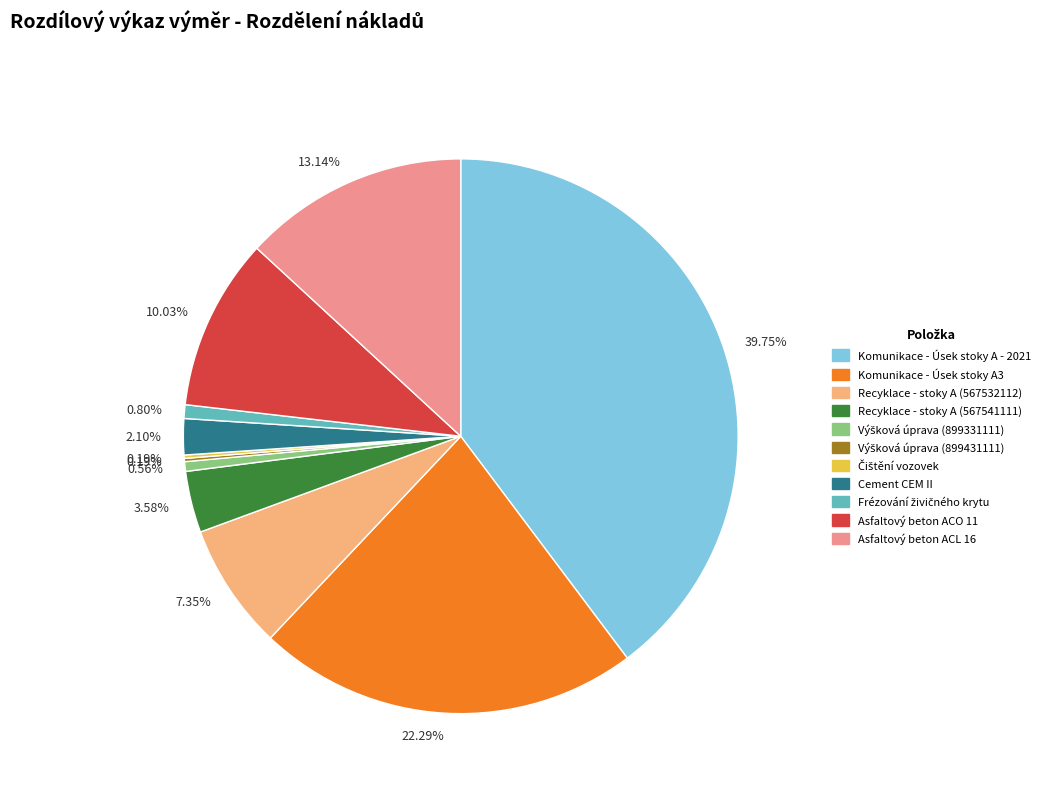

Is there a majority slice in this chart?

No